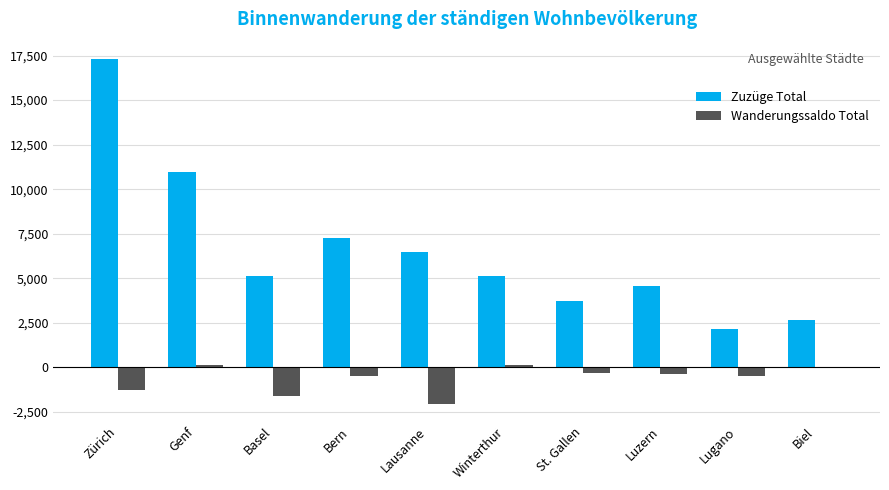

Where is Zuzüge Total nearest to the value 9724?

Genf